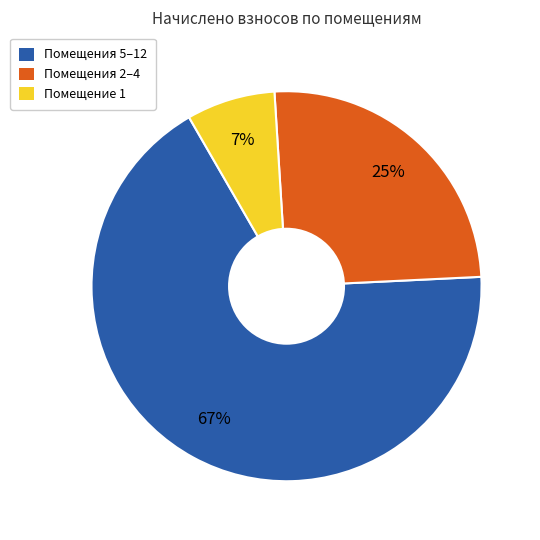

How many segments does this pie chart have?

3